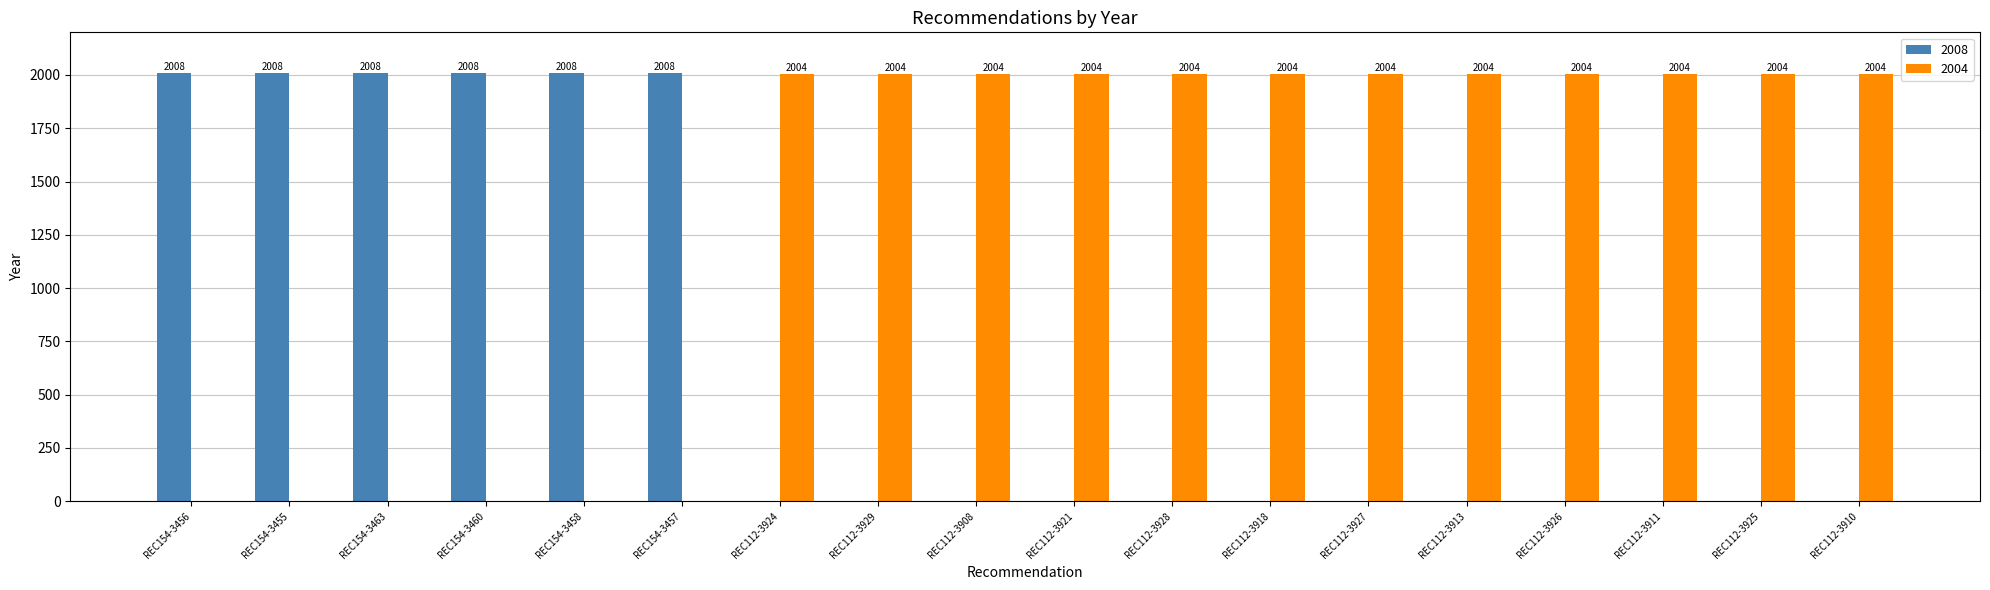

What is the total value across all series at REC112-3910?

2004